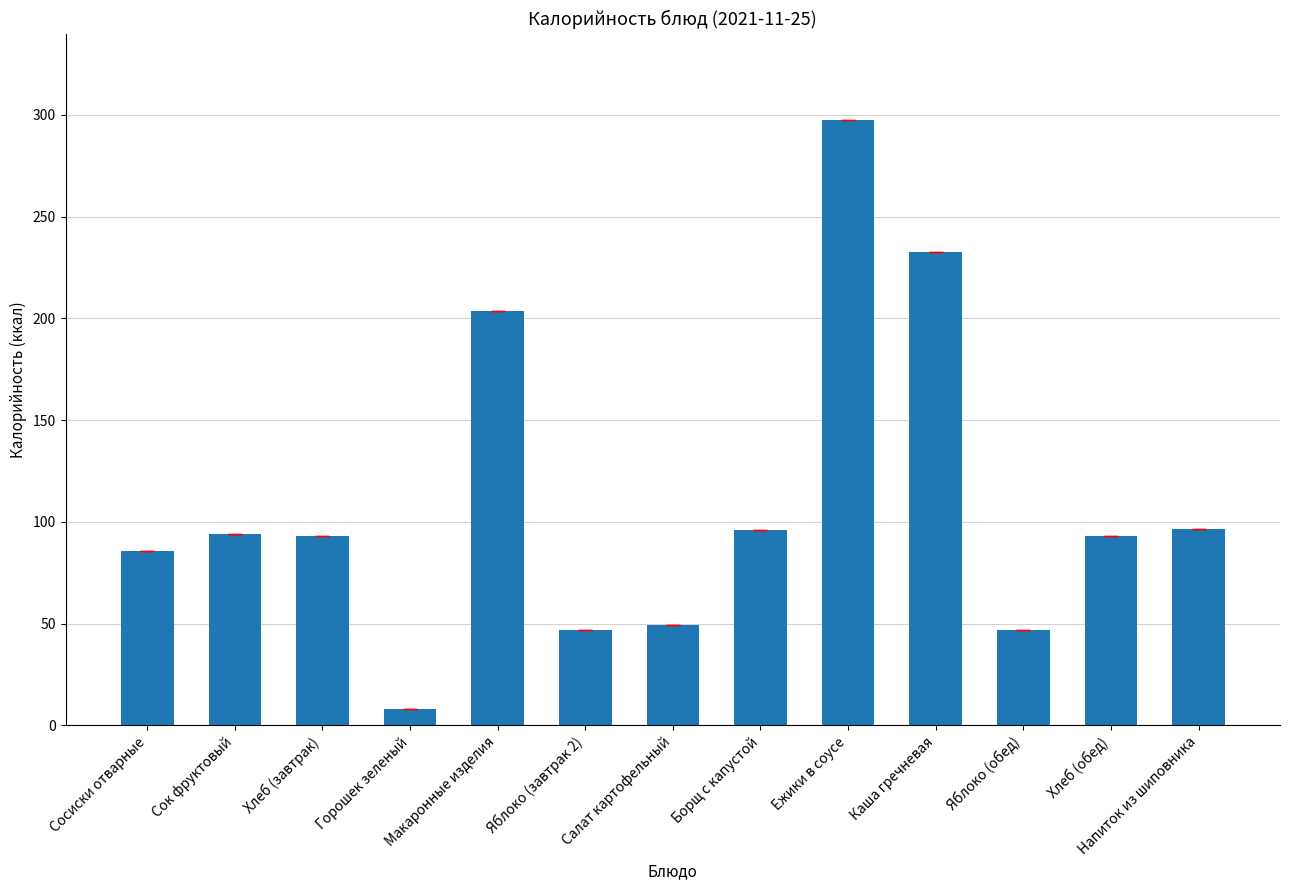

Between Горошек зеленый and Каша гречневая, which is larger?

Каша гречневая